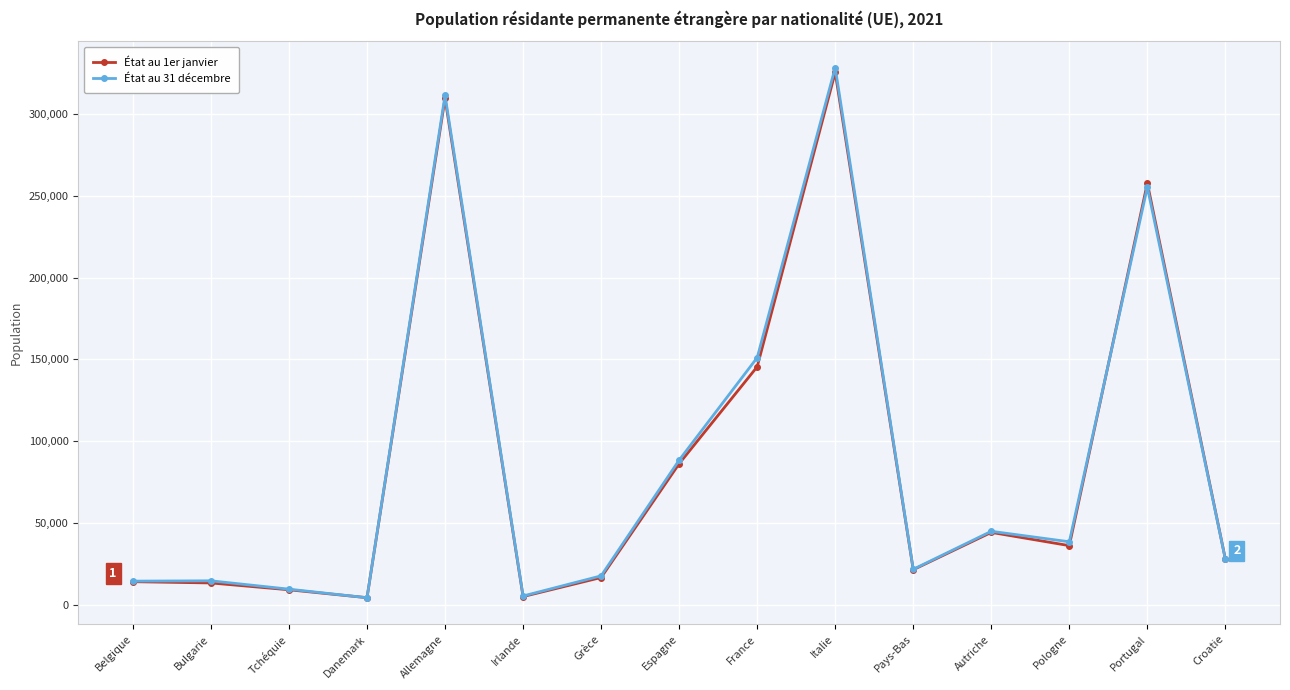

What is the total value across all series at Grèce?

34368